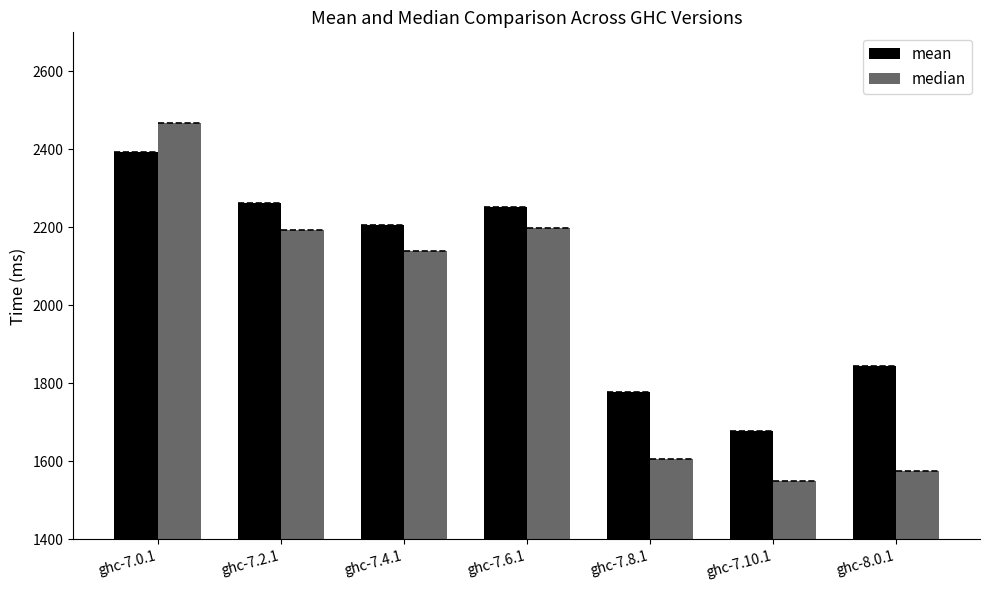

List the labels in order of mean value, largest first.

ghc-7.0.1, ghc-7.2.1, ghc-7.6.1, ghc-7.4.1, ghc-8.0.1, ghc-7.8.1, ghc-7.10.1